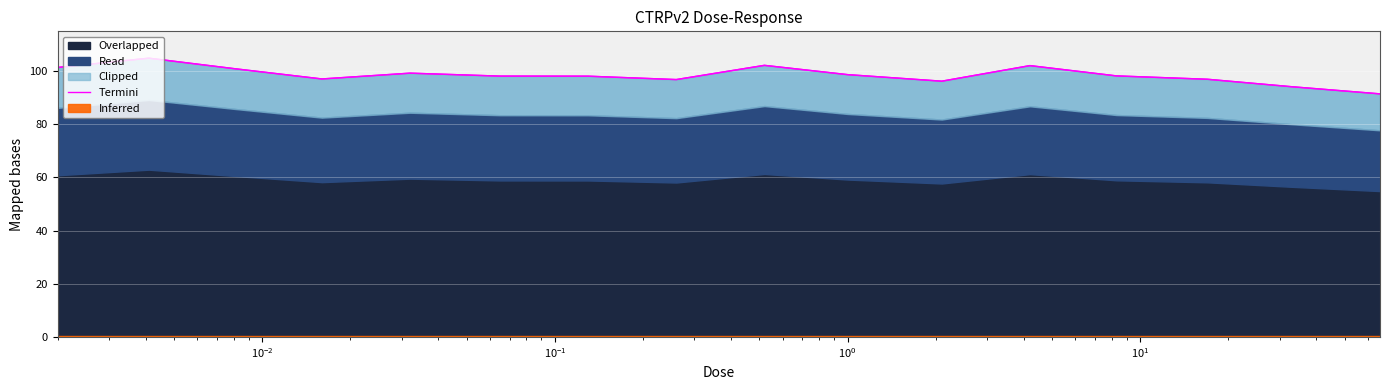

How many lines are shown in the chart?

1